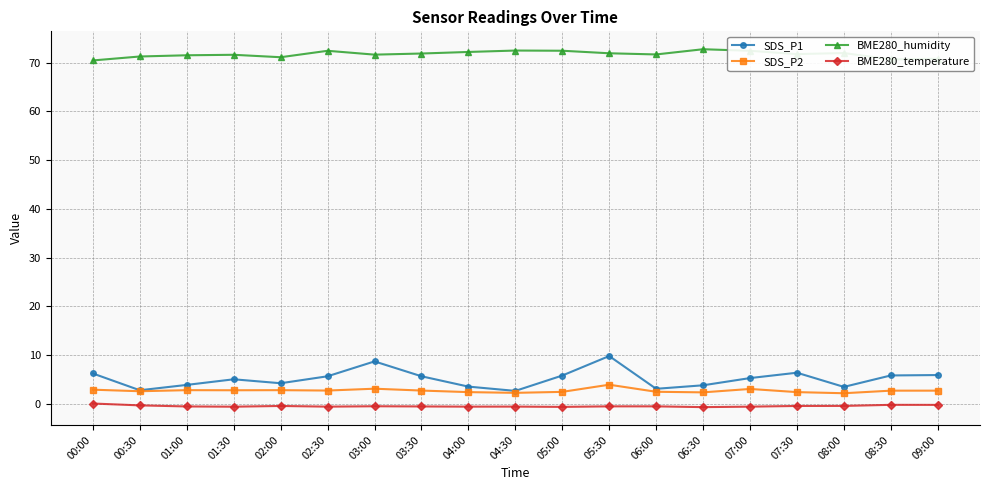

What is the label of the 15th point from the left?

07:00